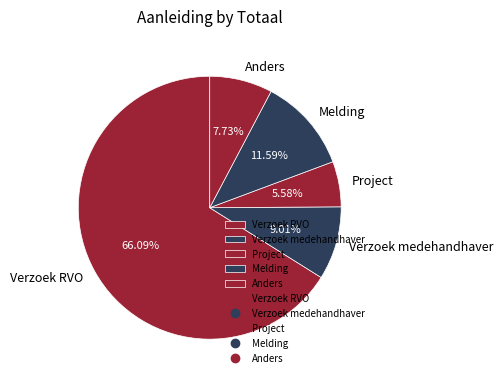

How many segments does this pie chart have?

5